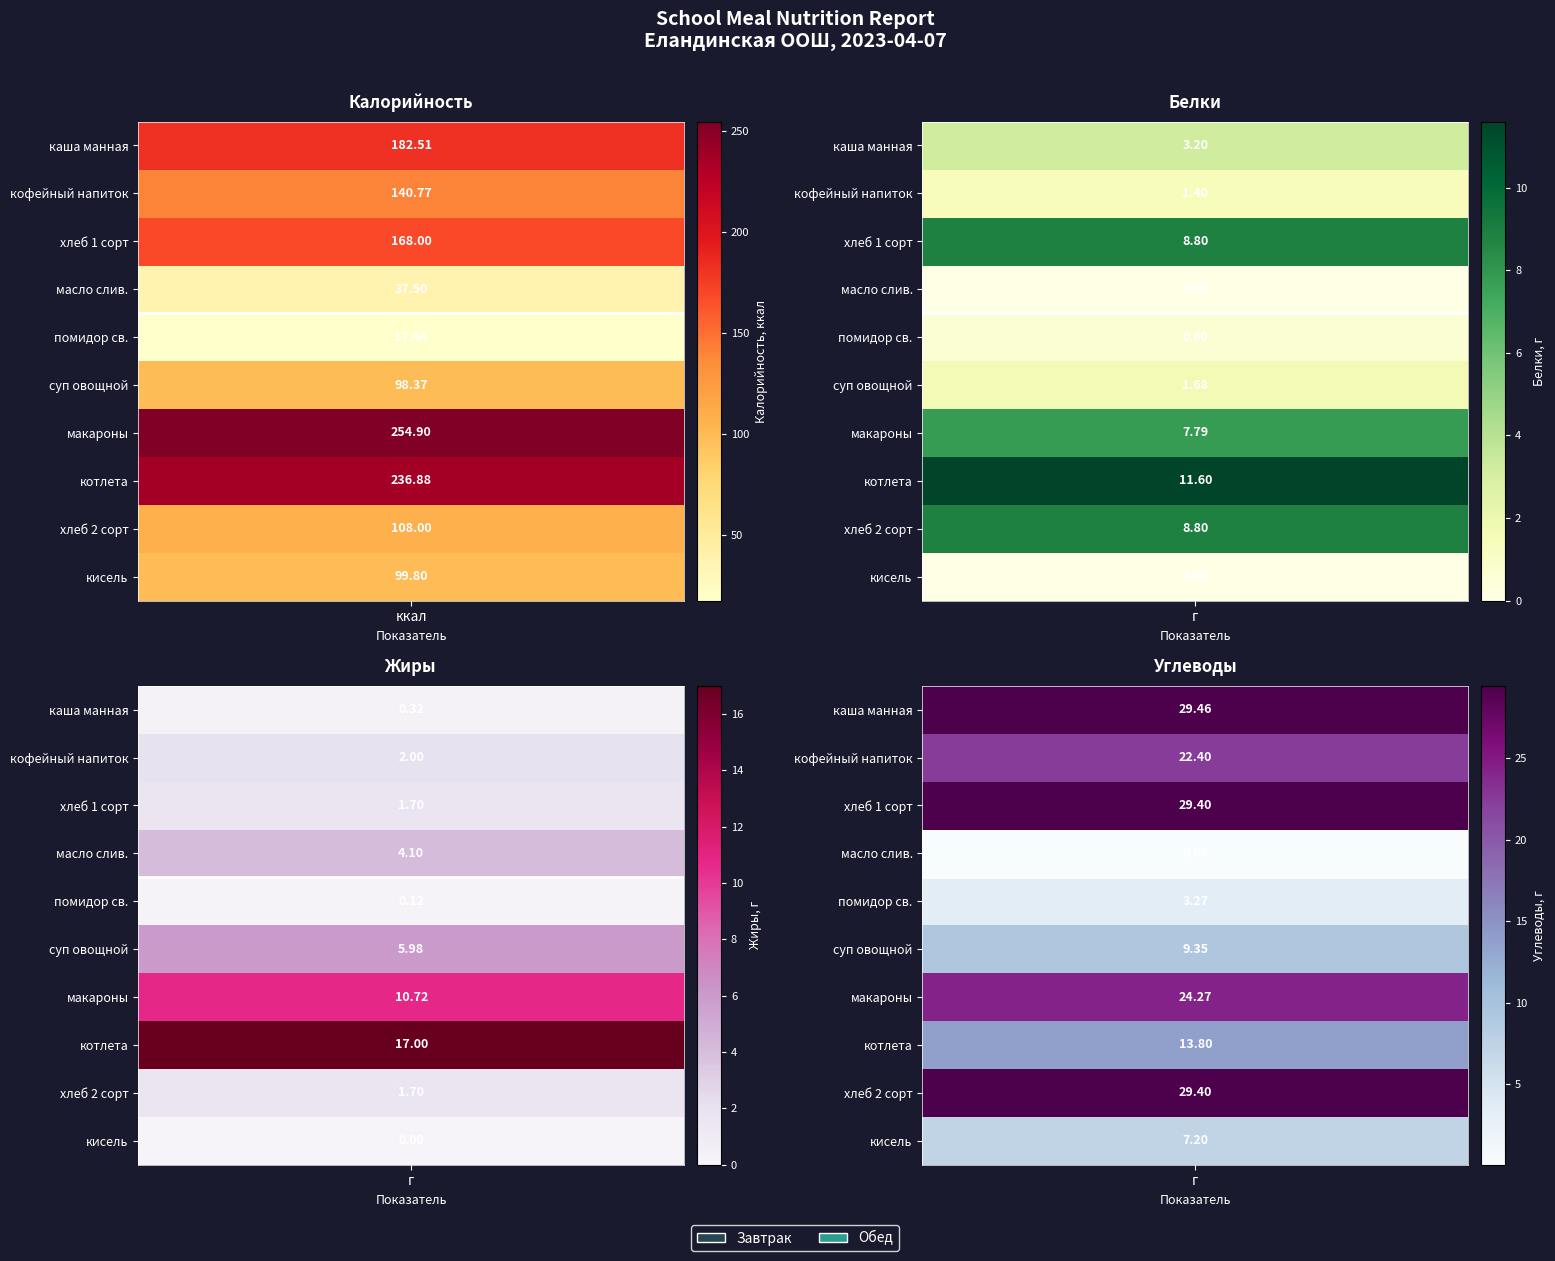

Which series has the widest spread of values?

Калорийность